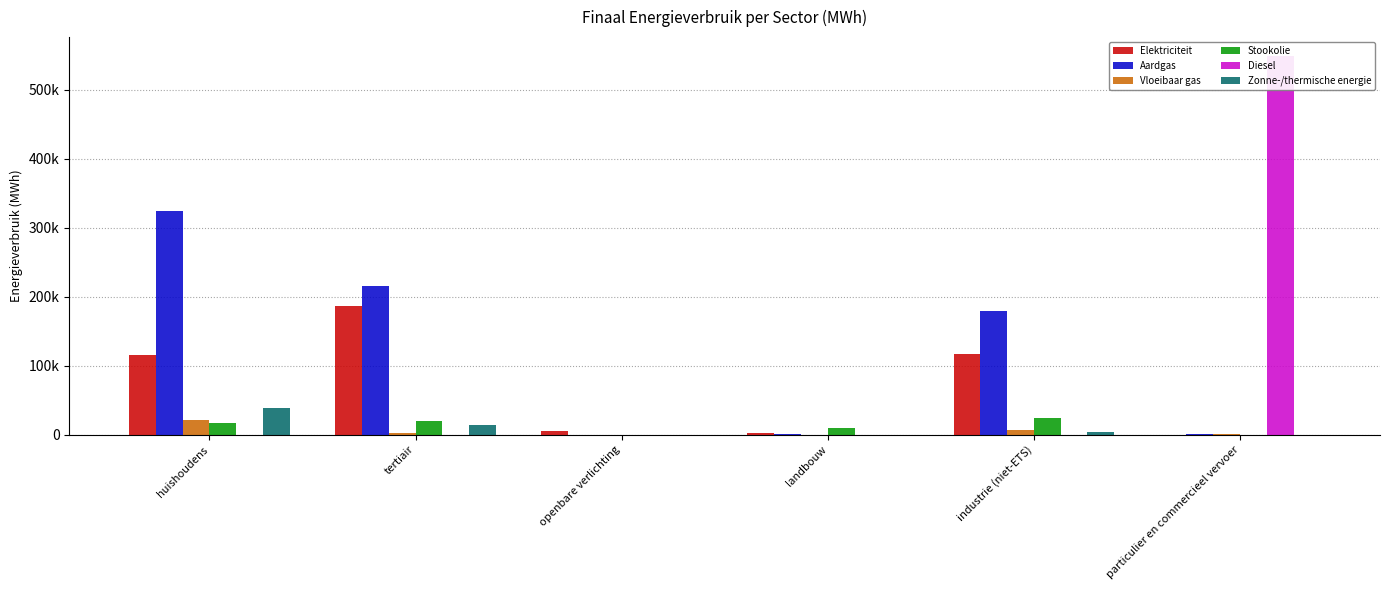

List the series in order of their peak value, lowest first.

Vloeibaar gas, Stookolie, Zonne-/thermische energie, Elektriciteit, Aardgas, Diesel